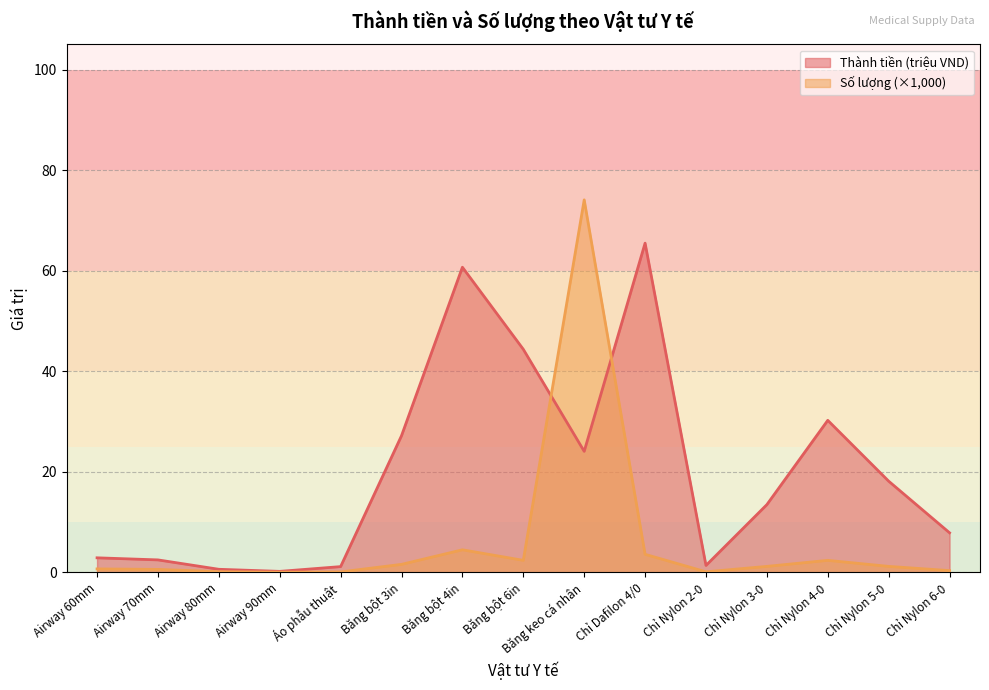

Rank the series at Băng bột 4in from highest to lowest value.

Thành tiền (triệu VND), Số lượng (×1,000)